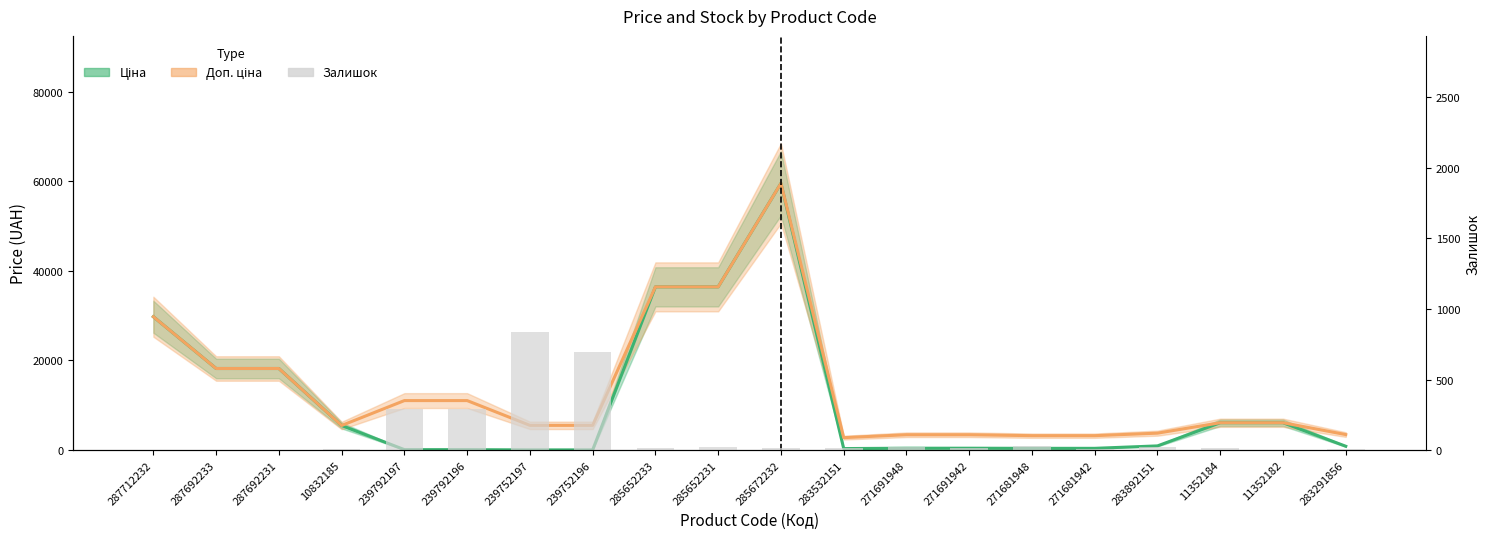

Which has a higher value, 285672232 or 11352182?

285672232